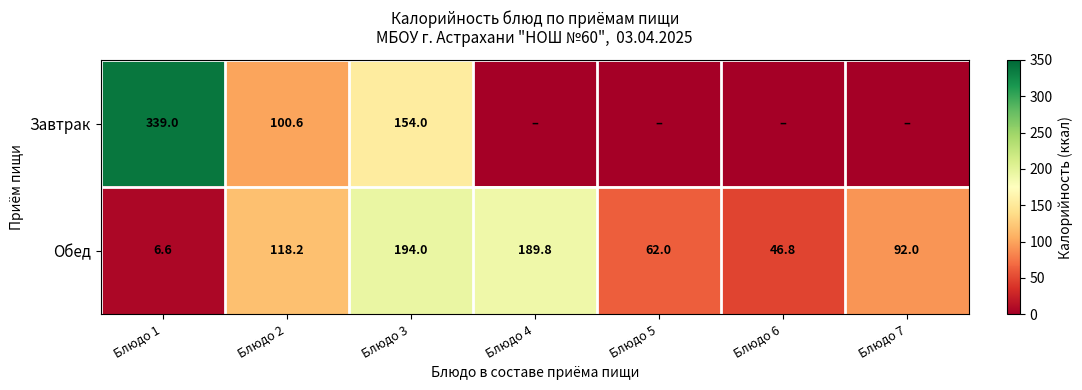

Is the value of Обед at Блюдо 4 greater than the value of Завтрак at Блюдо 1?

No